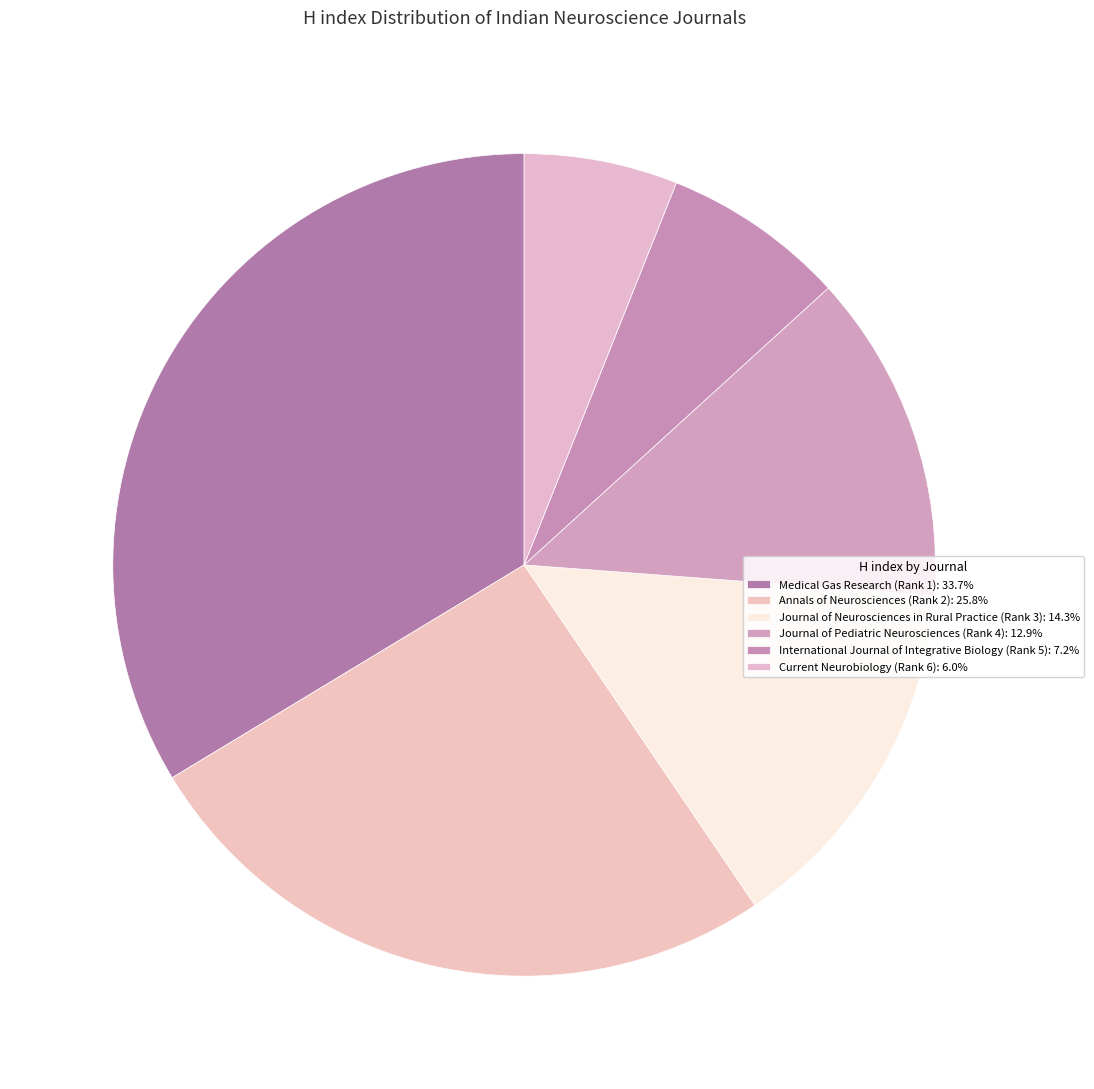

The International Journal of Integrative Biology (Rank 5) slice represents 7% of the pie. True or false?

True